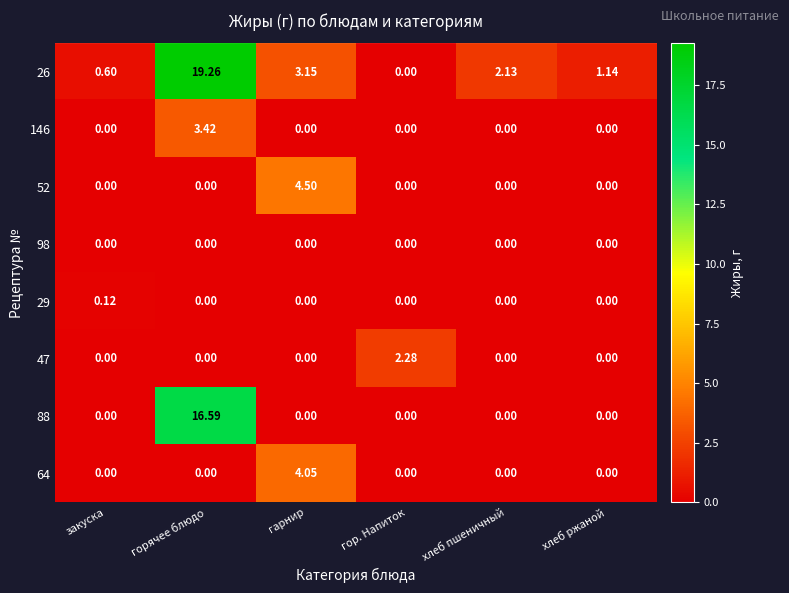

Is the value of 47 at гарнир greater than the value of 52 at гарнир?

No